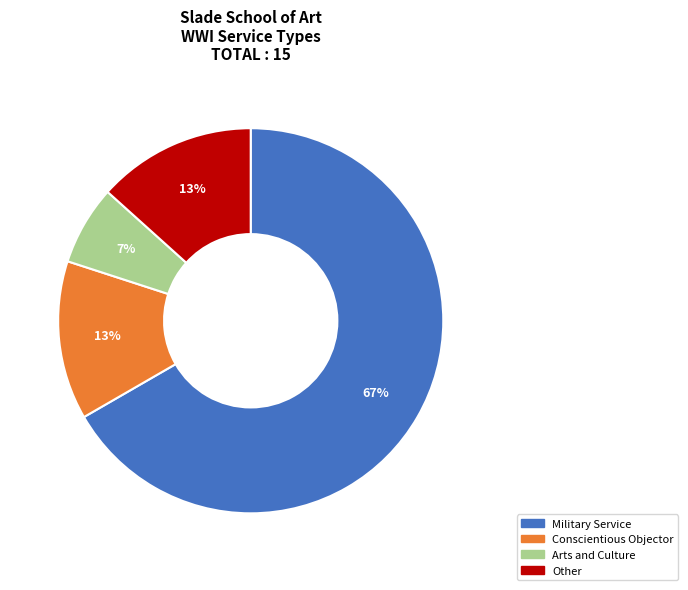

To the nearest percent, what is the difference between the Other and Conscientious Objector slice percentages?

0%